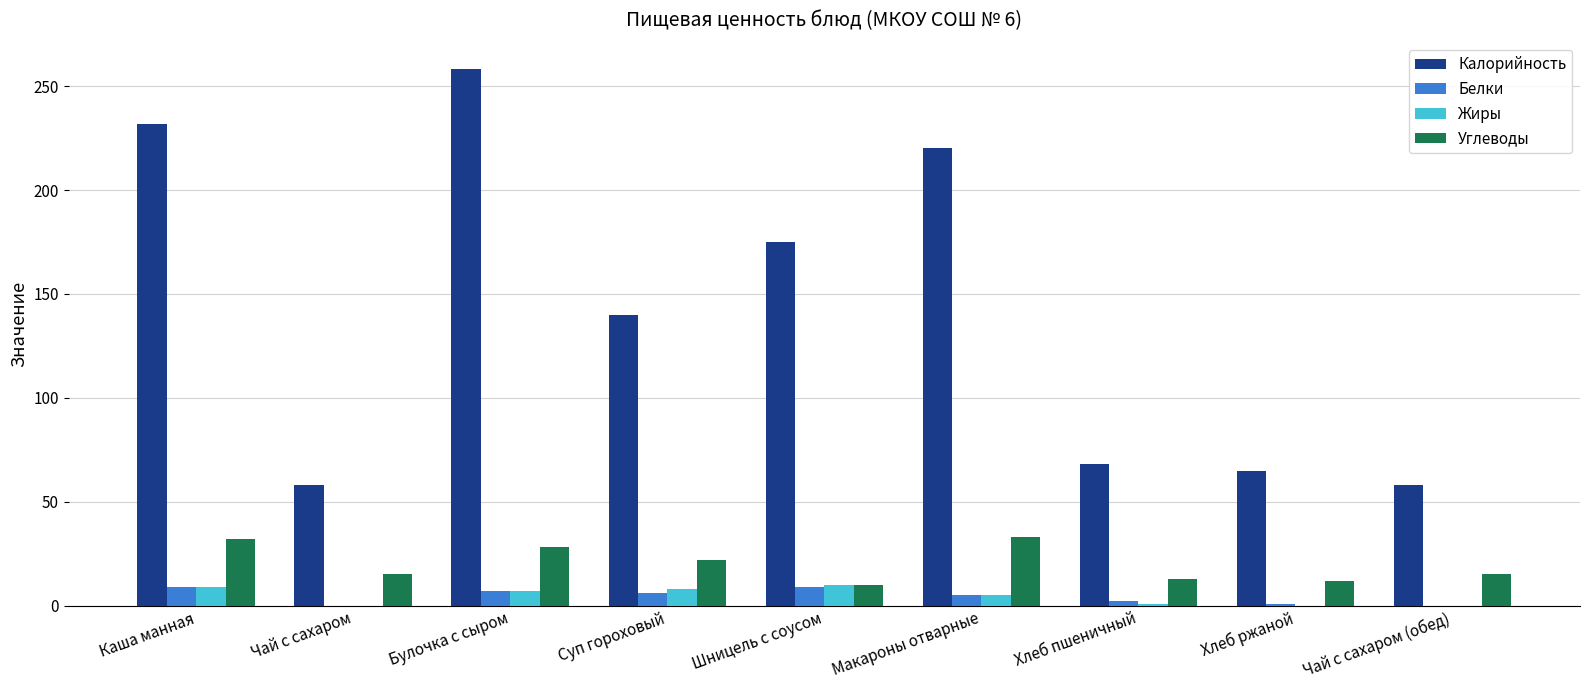

What are all the series names shown in the legend?

Калорийность, Белки, Жиры, Углеводы